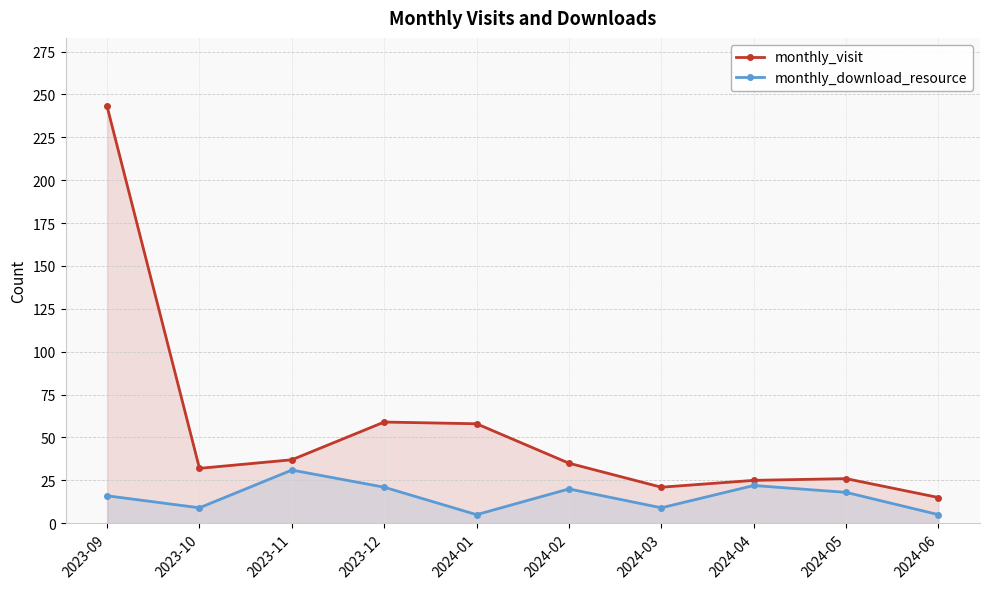

How many interior local peaks does the monthly_download_resource series have?

3